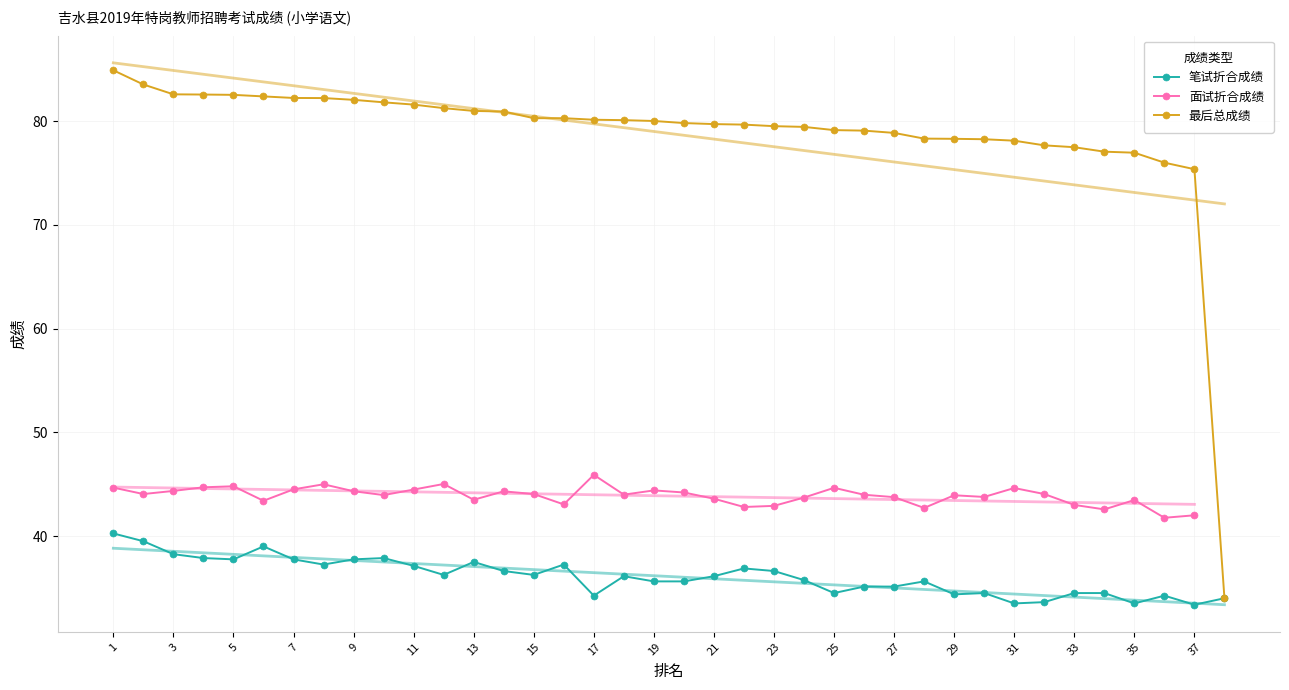

Between 15 and 28, which series saw the biggest shift?

最后总成绩